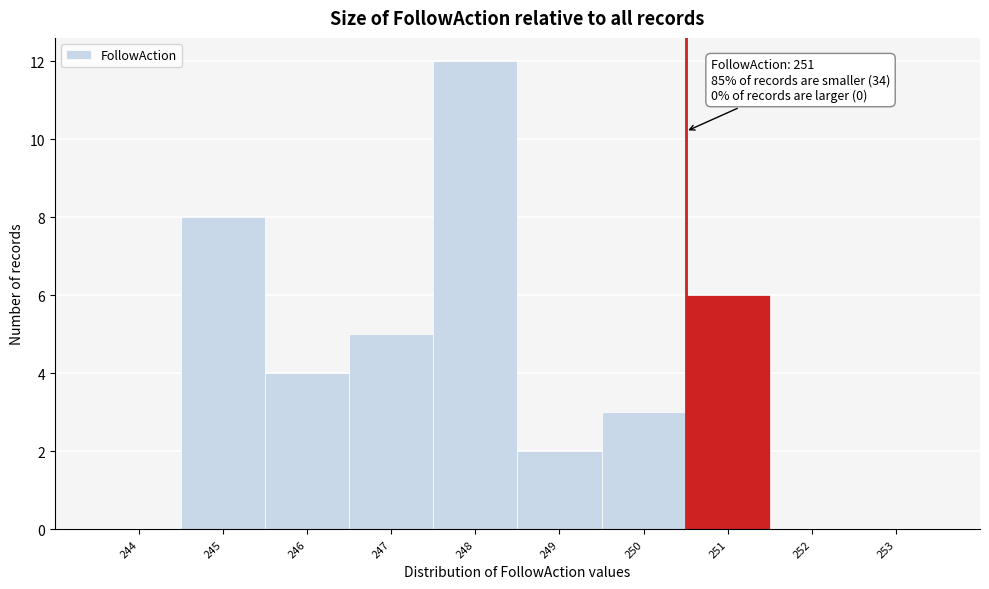

Reading left to right, extract all data points from this chart.

244=0	245=8	246=4	247=5	248=12	249=2	250=3	251=6	252=0	253=0